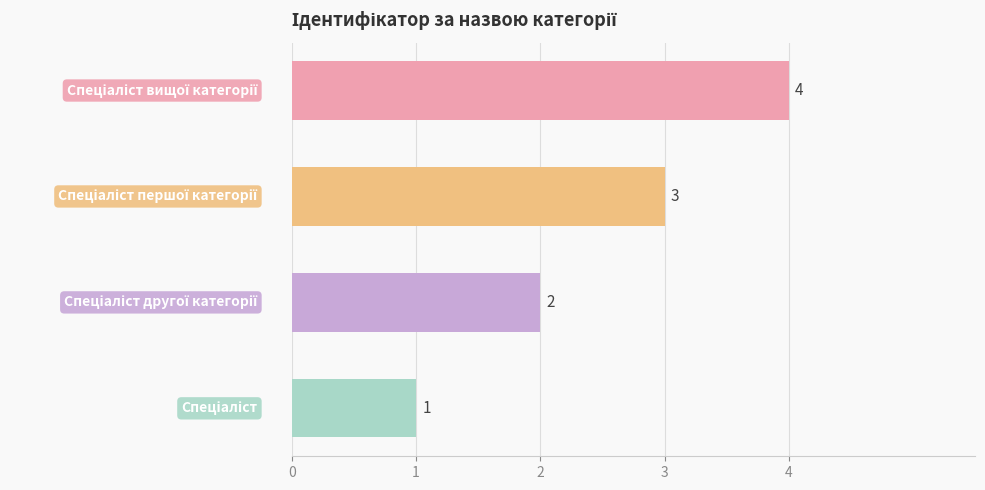

What is the smallest value displayed?

1